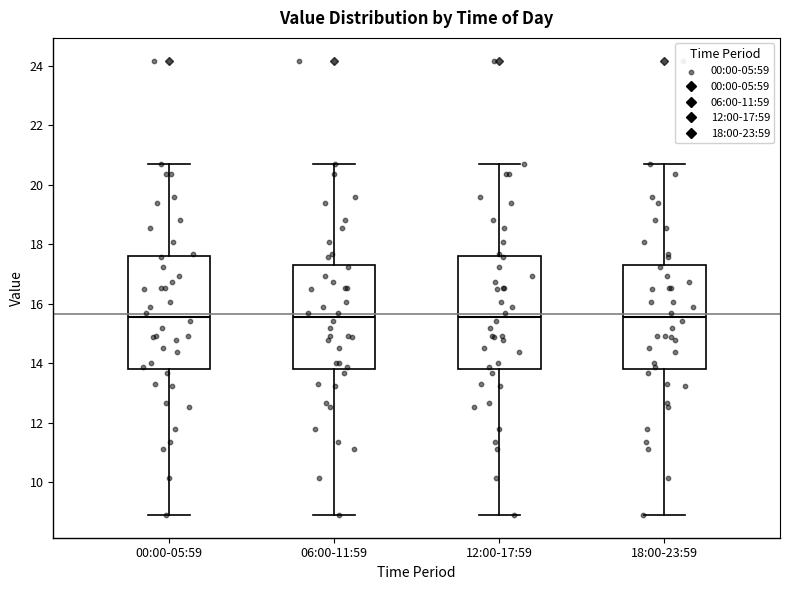

Reading left to right, read every box against the y-axis: the position of its median line, the range the box covers, and the ends of its whiskers. The values are not printed on the chart, so give them approximately, as read against the axis.

00:00-05:59: median 15.6, box 13.8 to 17.6, whiskers 9.0 to 20.8
06:00-11:59: median 15.6, box 13.8 to 17.4, whiskers 9.0 to 20.8
12:00-17:59: median 15.6, box 13.8 to 17.6, whiskers 9.0 to 20.8
18:00-23:59: median 15.6, box 13.8 to 17.4, whiskers 9.0 to 20.8